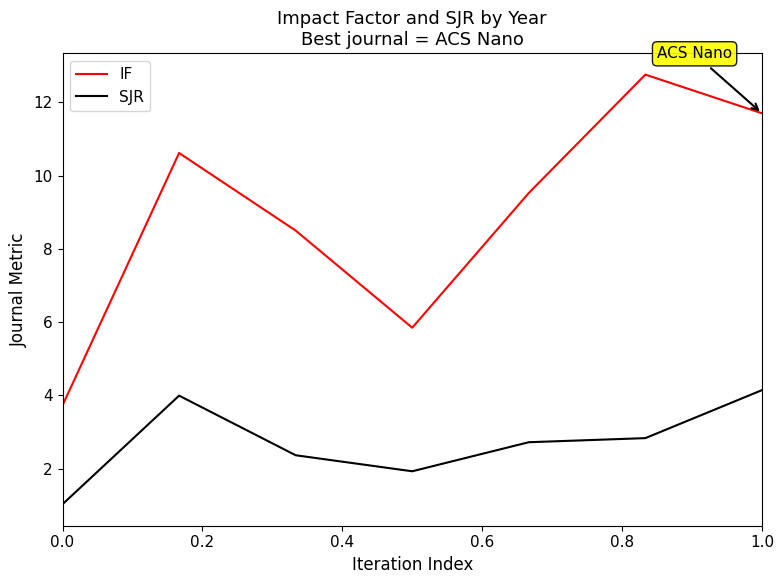

True or false: IF and SJR cross at least once.

False